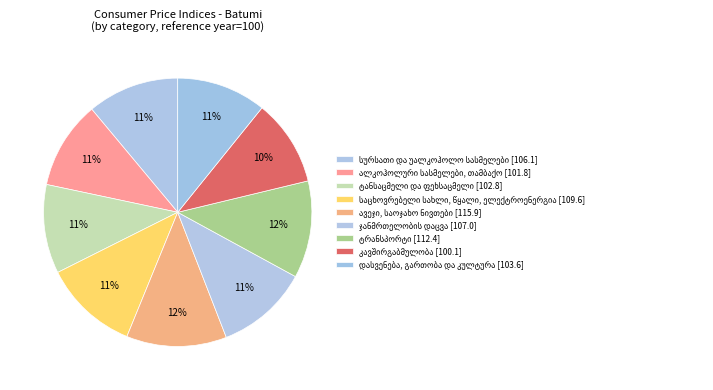

Approximately how many times larger is the value at საცხოვრებელი სახლი, წყალი, ელექტროენერგია compared to კავშირგაბმულობა?

1.1